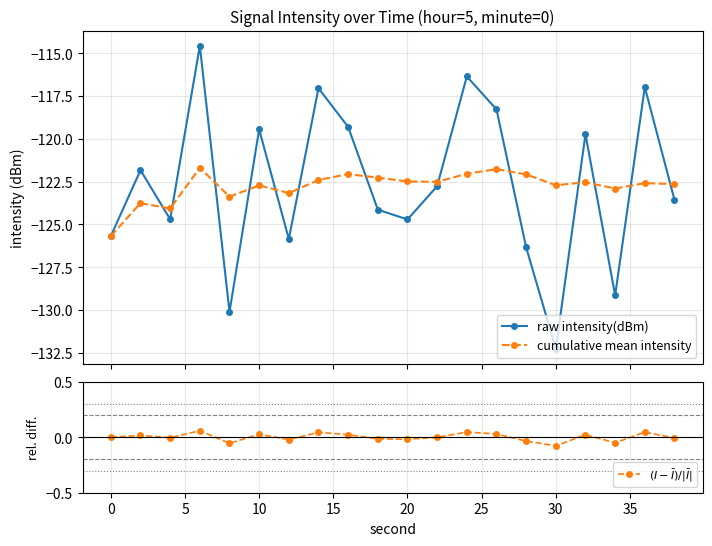

What is the greatest value displayed?

0.1